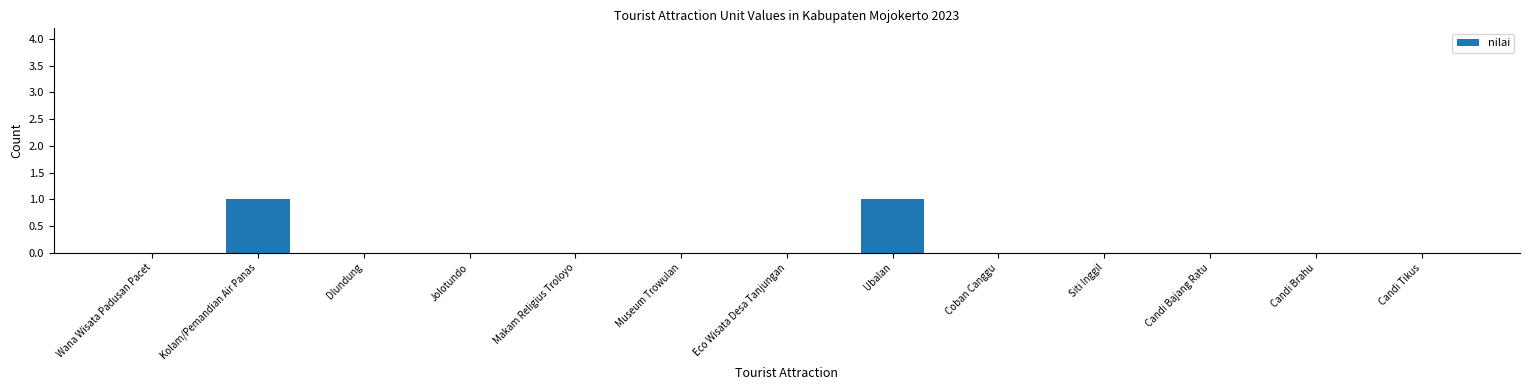

Count the values in the range 0 to 1.

13